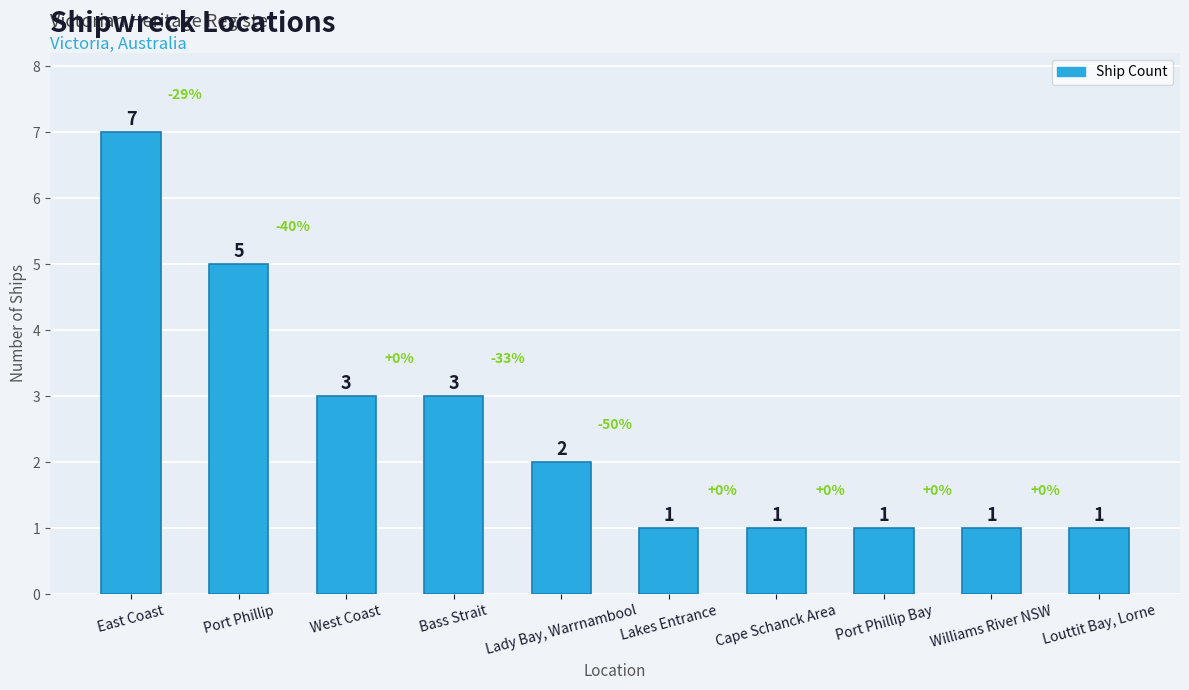

Are the bars horizontal?

No